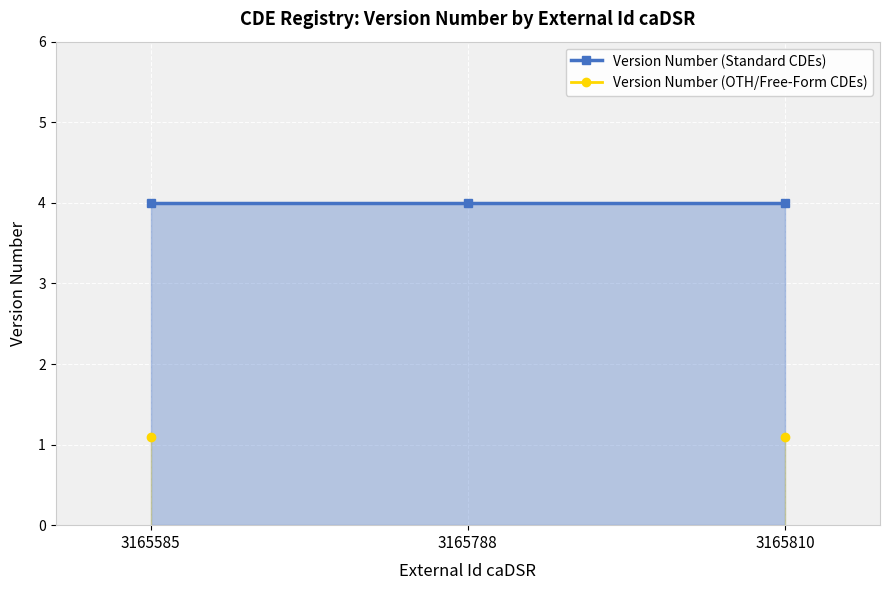

Rank the categories by Version Number (OTH/Free-Form CDEs) value from highest to lowest.

3165585, 3165788, 3165810